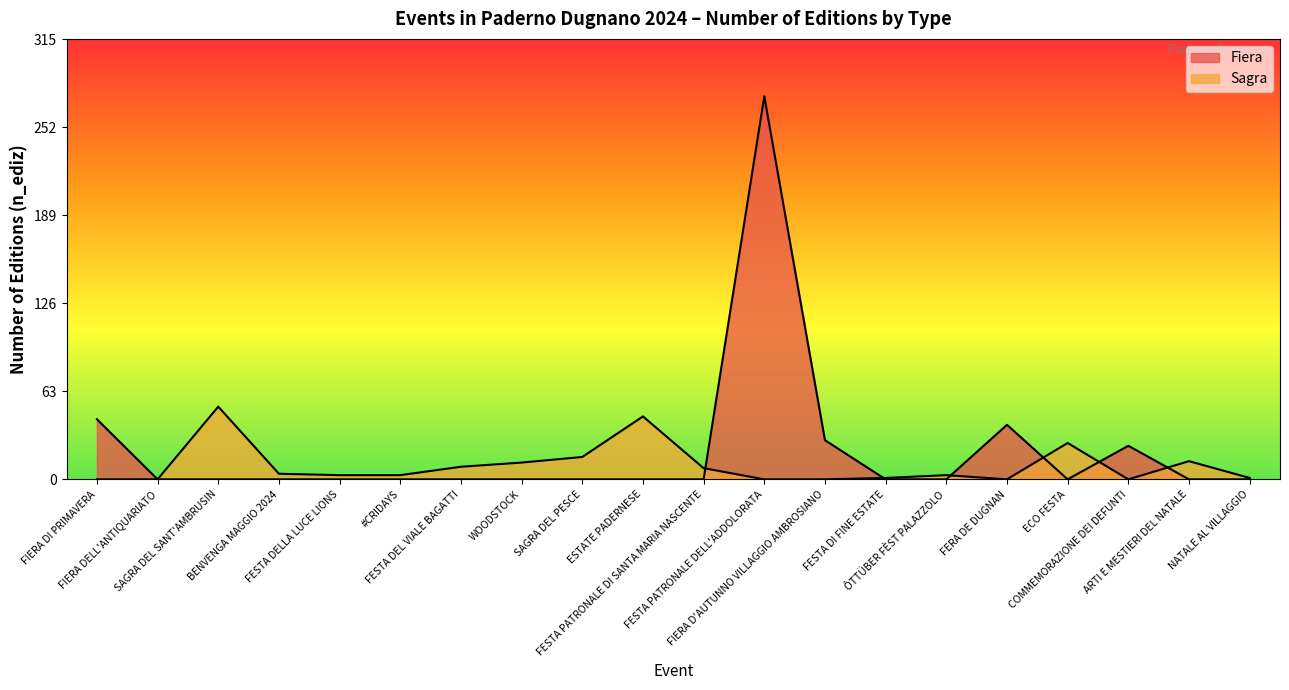

What is the difference between the highest and lowest values at FESTA DELLA LUCE LIONS?

3